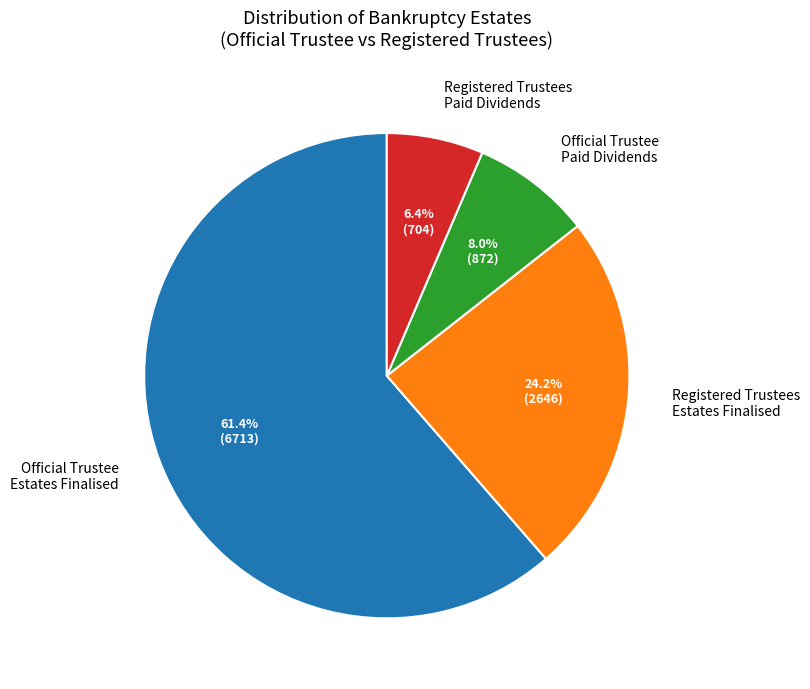

What percentage is NOT represented by Registered Trustees Estates Finalised?

75.8%